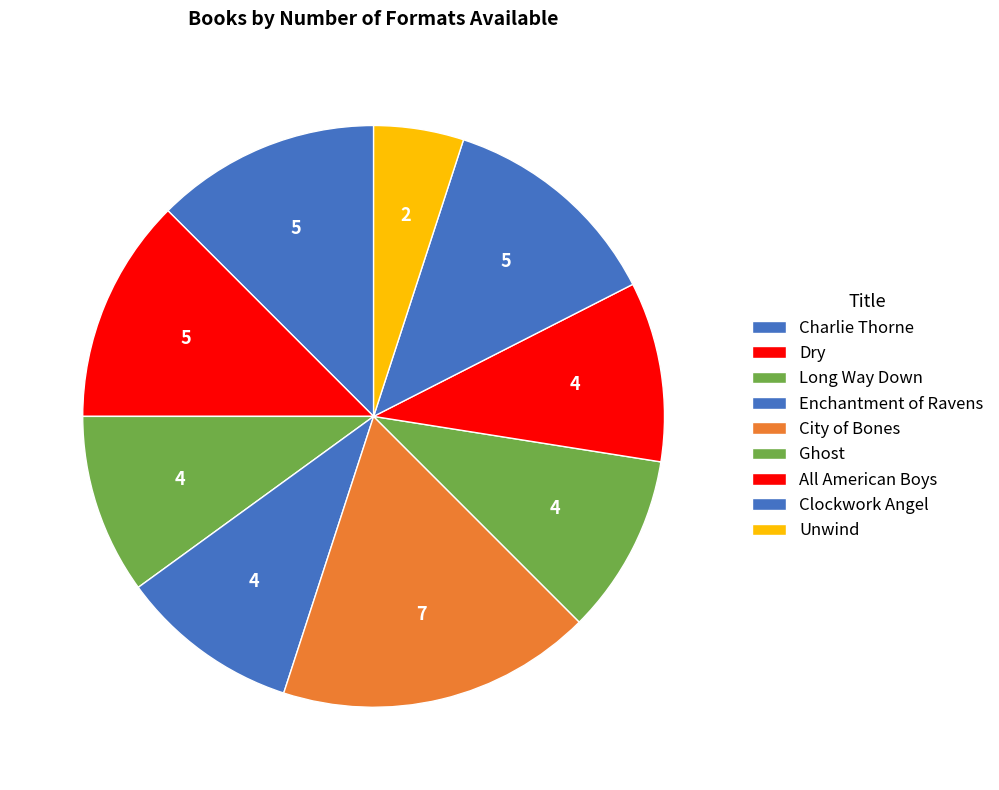

To the nearest percent, what percentage of the pie is City of Bones?

18%